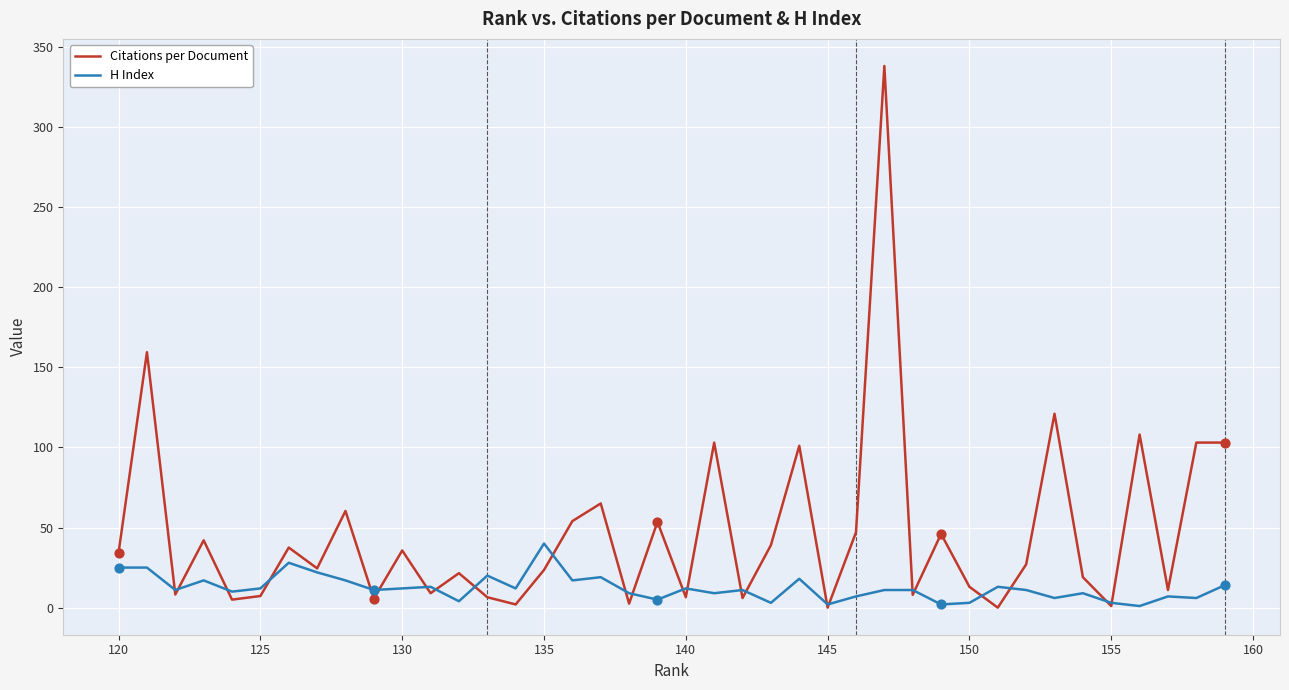

At how many categories does at least one series exceed 84?

8